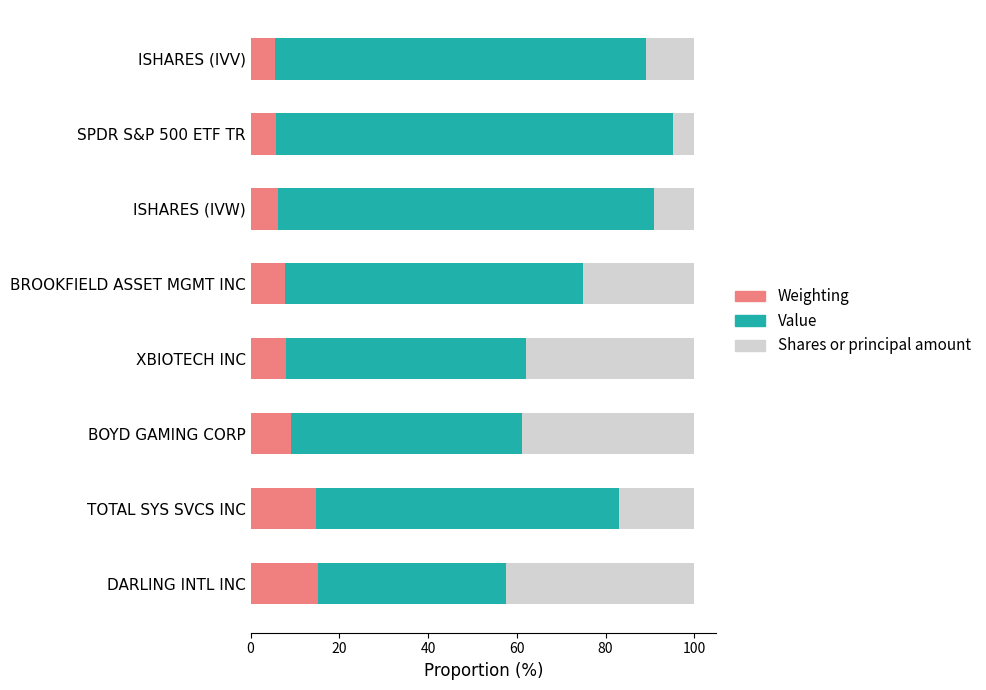

What are all the series names shown in the legend?

Weighting, Value, Shares or principal amount